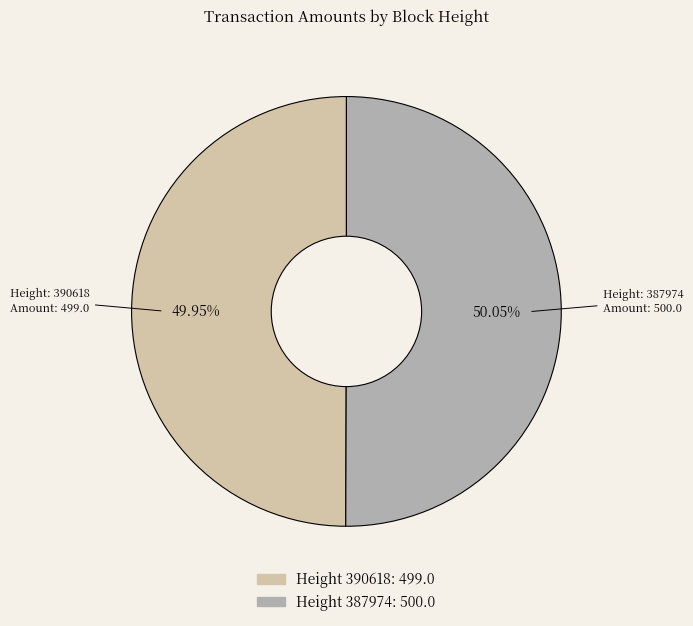

Is there a majority slice in this chart?

Yes